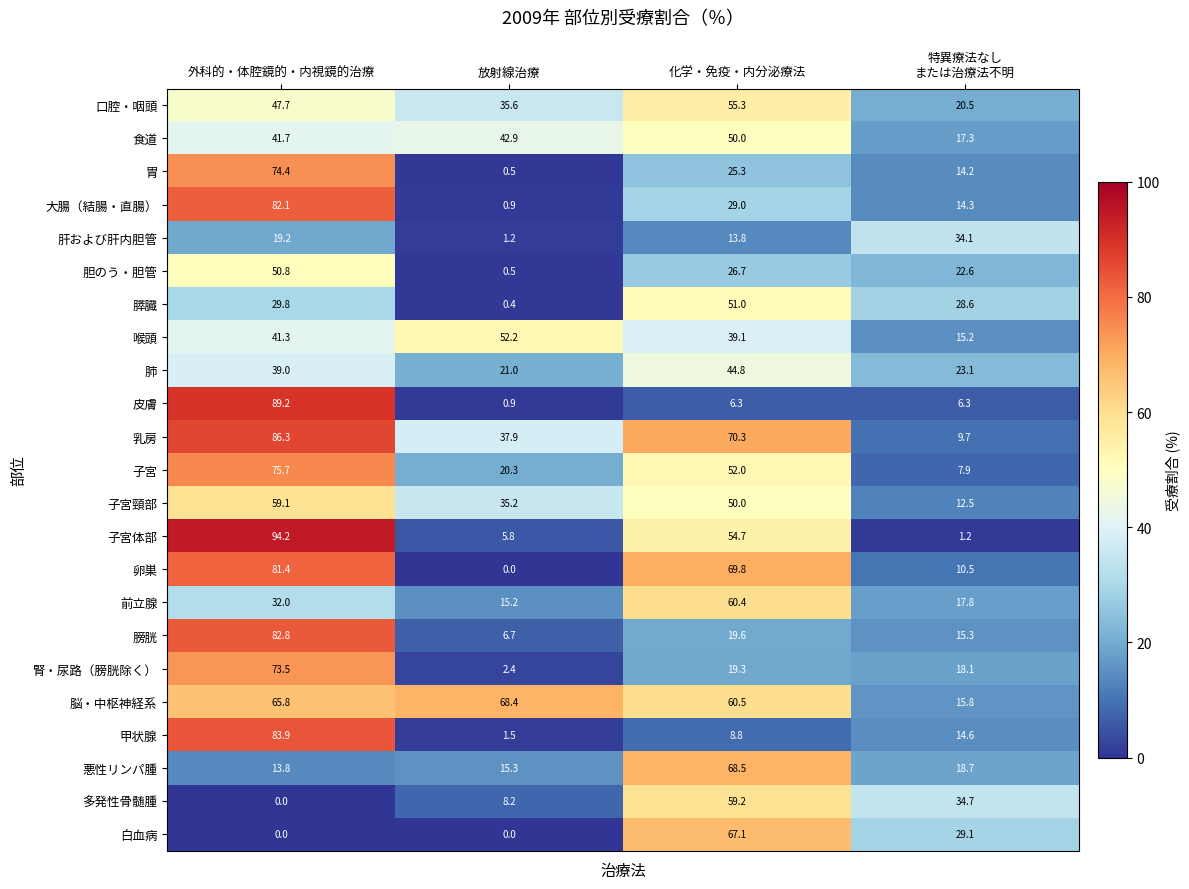

The value of 膵臓 at 放射線治療 is 0.4. True or false?

True